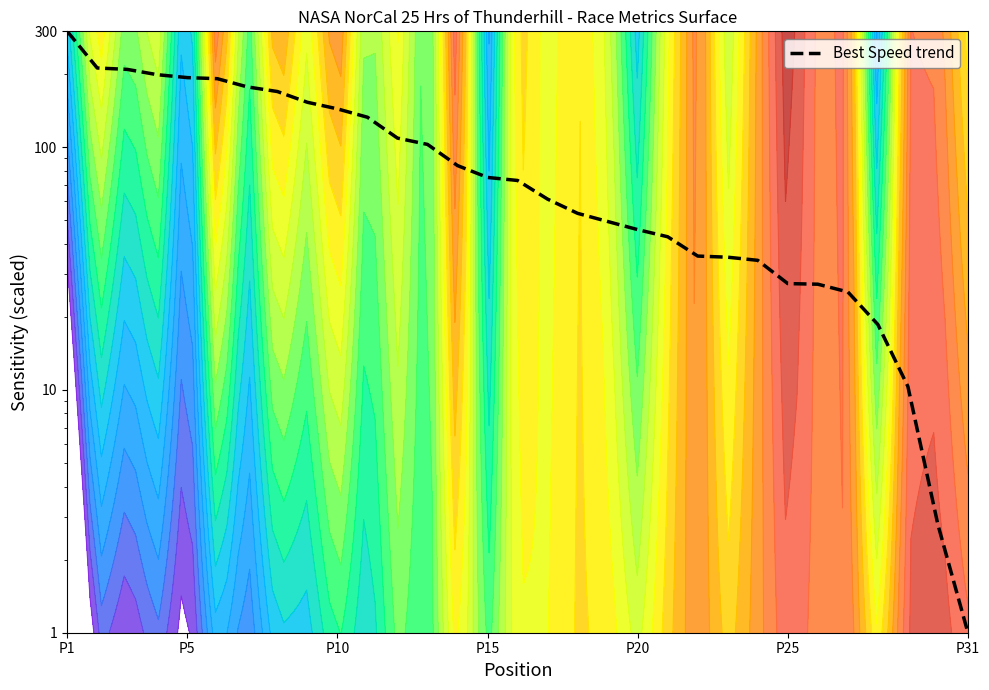

Reading left to right, what are all the values shown in this chart?

300.0	211.9	209.1	198.9	193.4	191.5	177.1	169.5	153.1	143.8	132.8	109.0	102.7	84.0	75.0	72.9	61.1	53.4	49.4	45.8	42.8	35.6	35.2	34.2	27.4	27.3	25.3	18.6	10.3	2.8	1.0